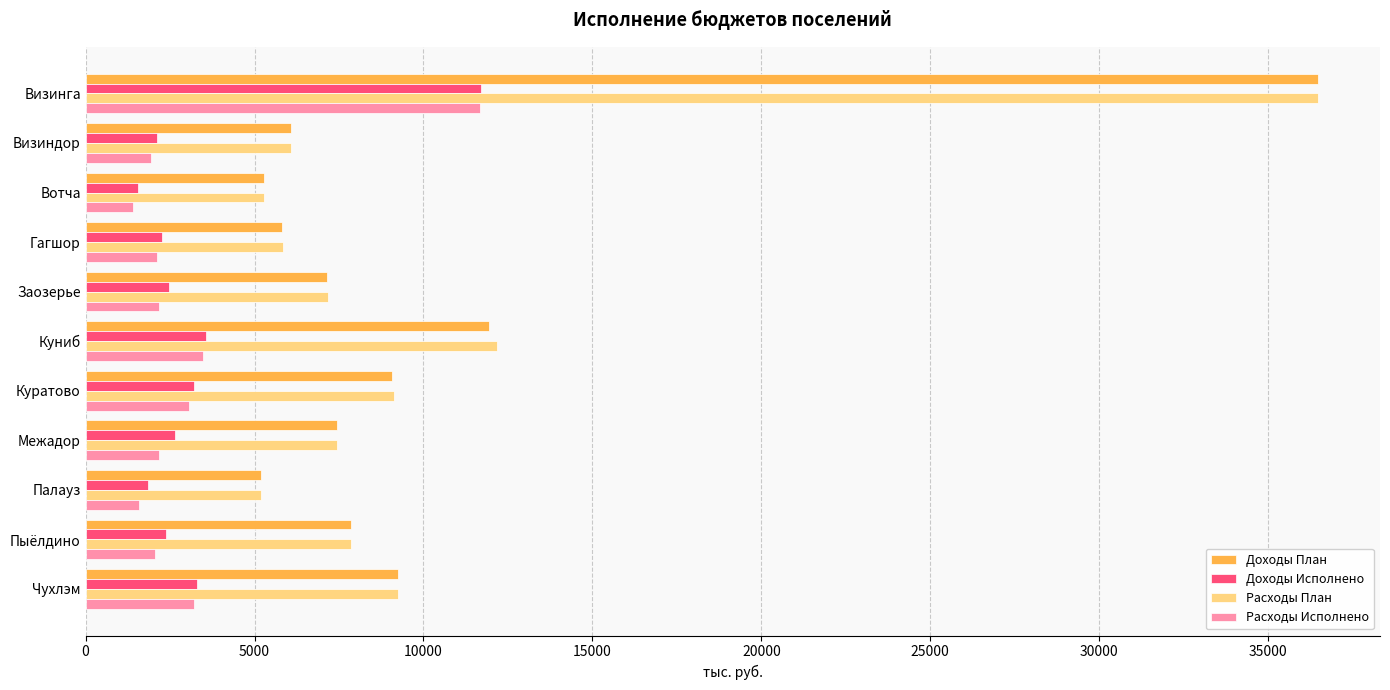

Which series changed the most between Визиндор and Куниб?

Расходы План